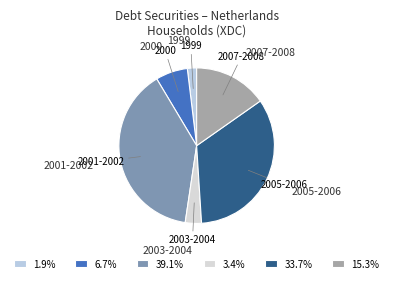

What is the largest slice in the pie chart?

2001-2002